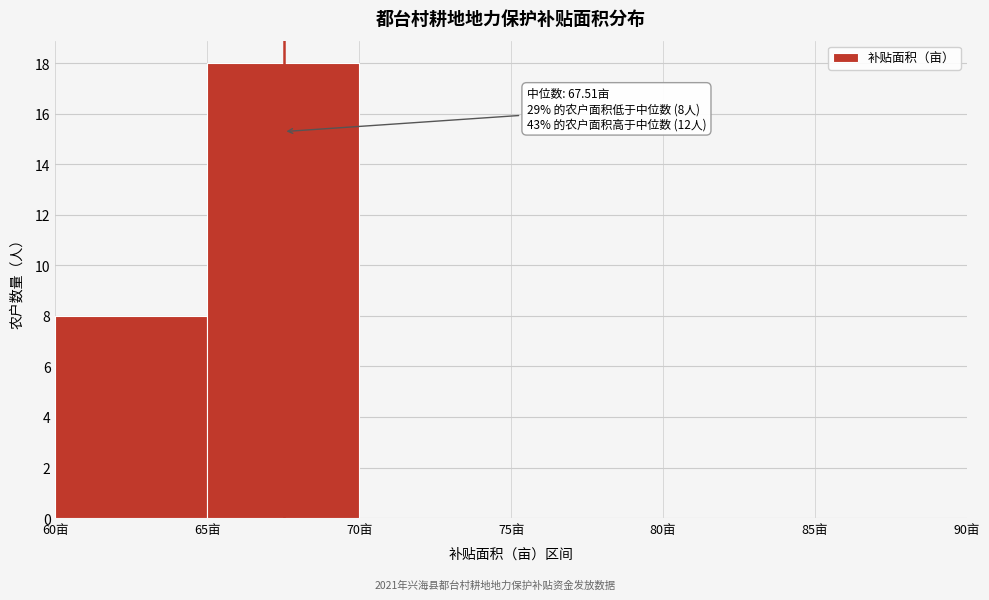

Which range on the x-axis has the tallest bar?

65 to 70